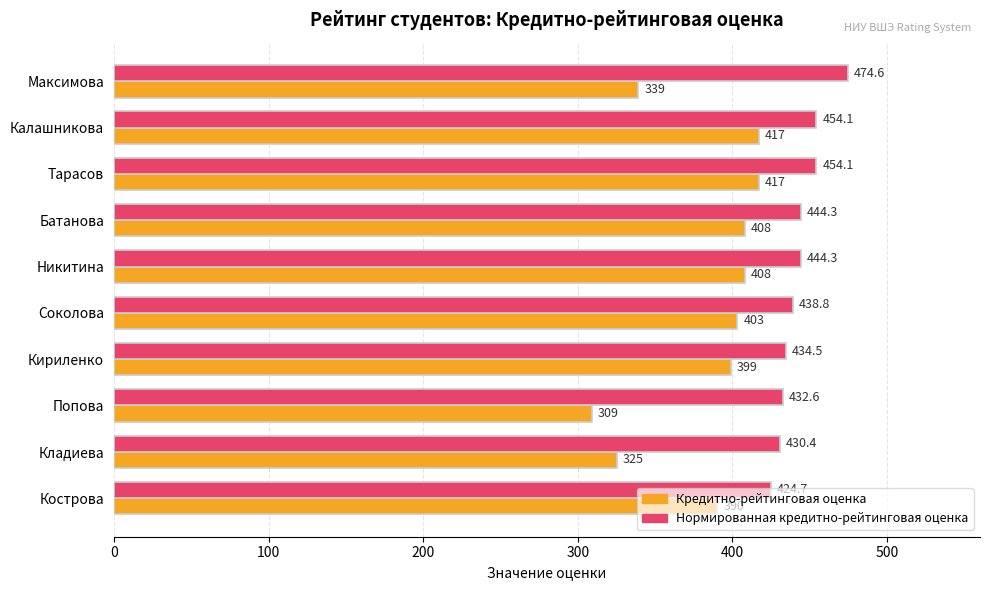

Where is Кредитно-рейтинговая оценка nearest to the value 363?

Максимова